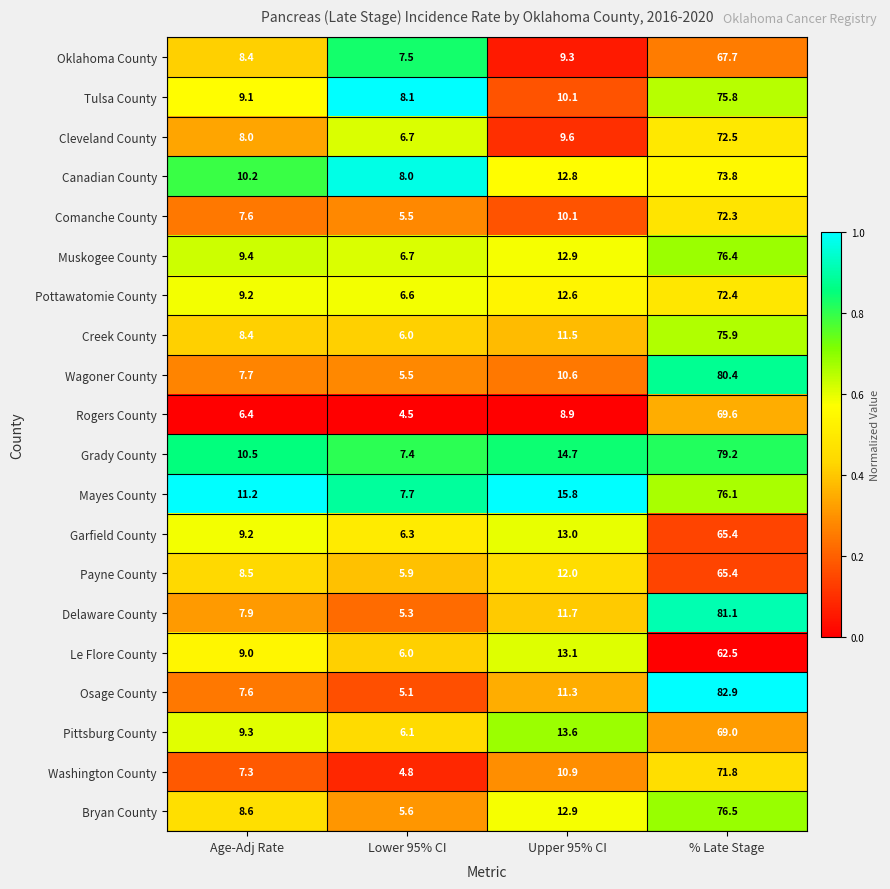

At which category does the chart reach its peak across all series?

% Late Stage